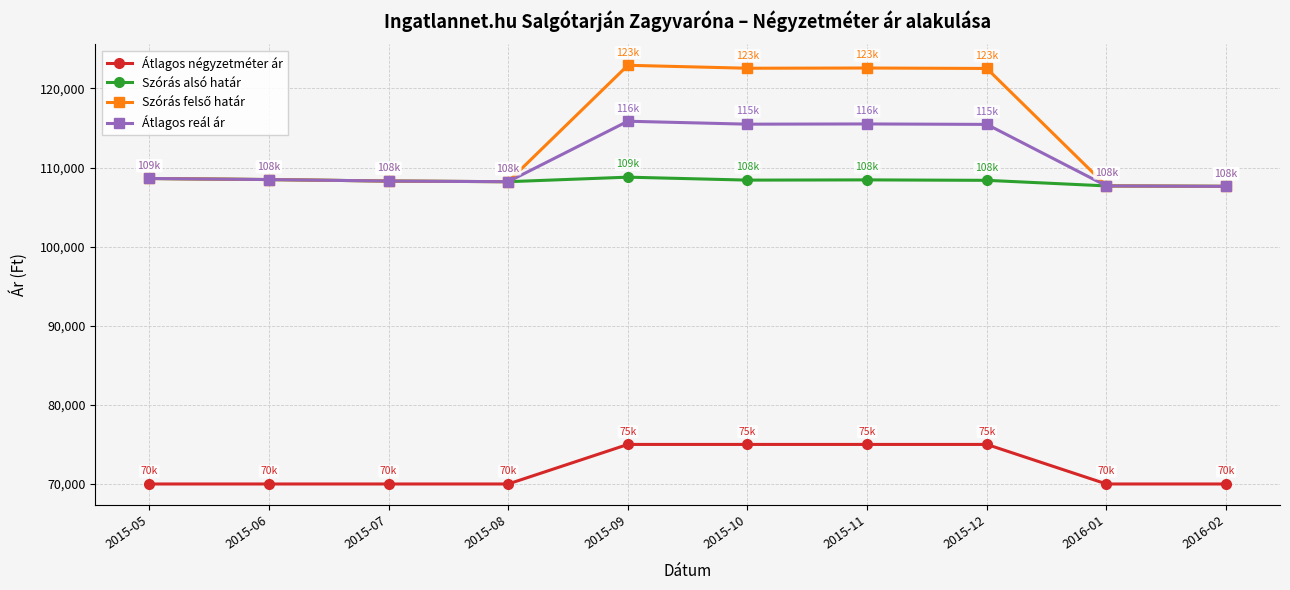

What is the total value across all series at 2015-12?

421368